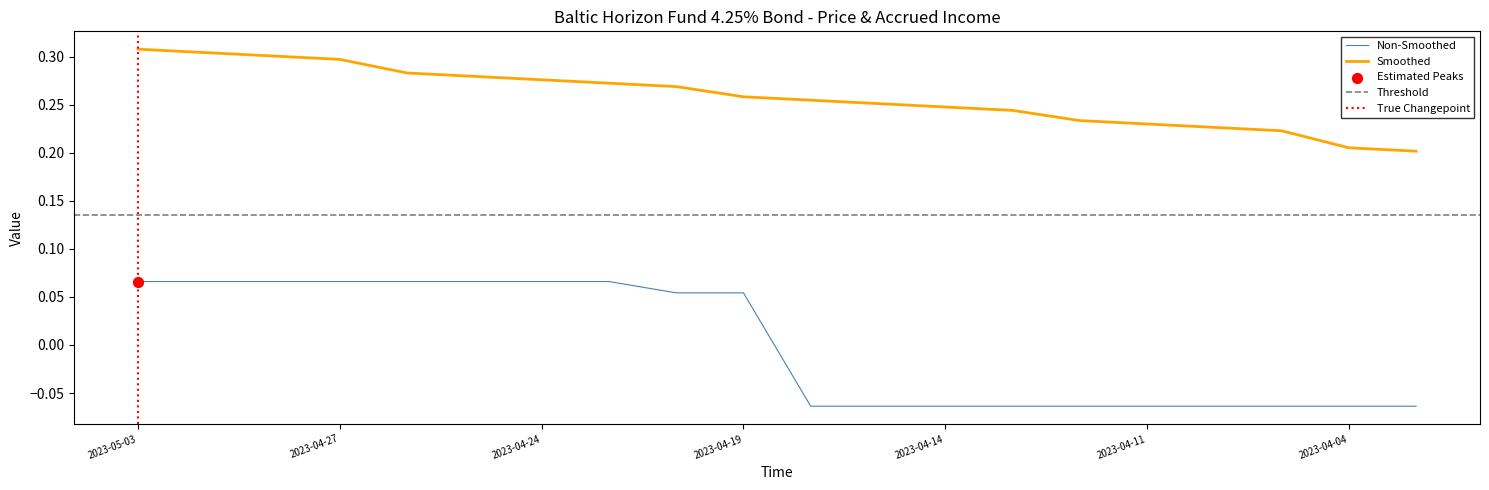

True or false: Non-Smoothed and Smoothed cross at least once.

False